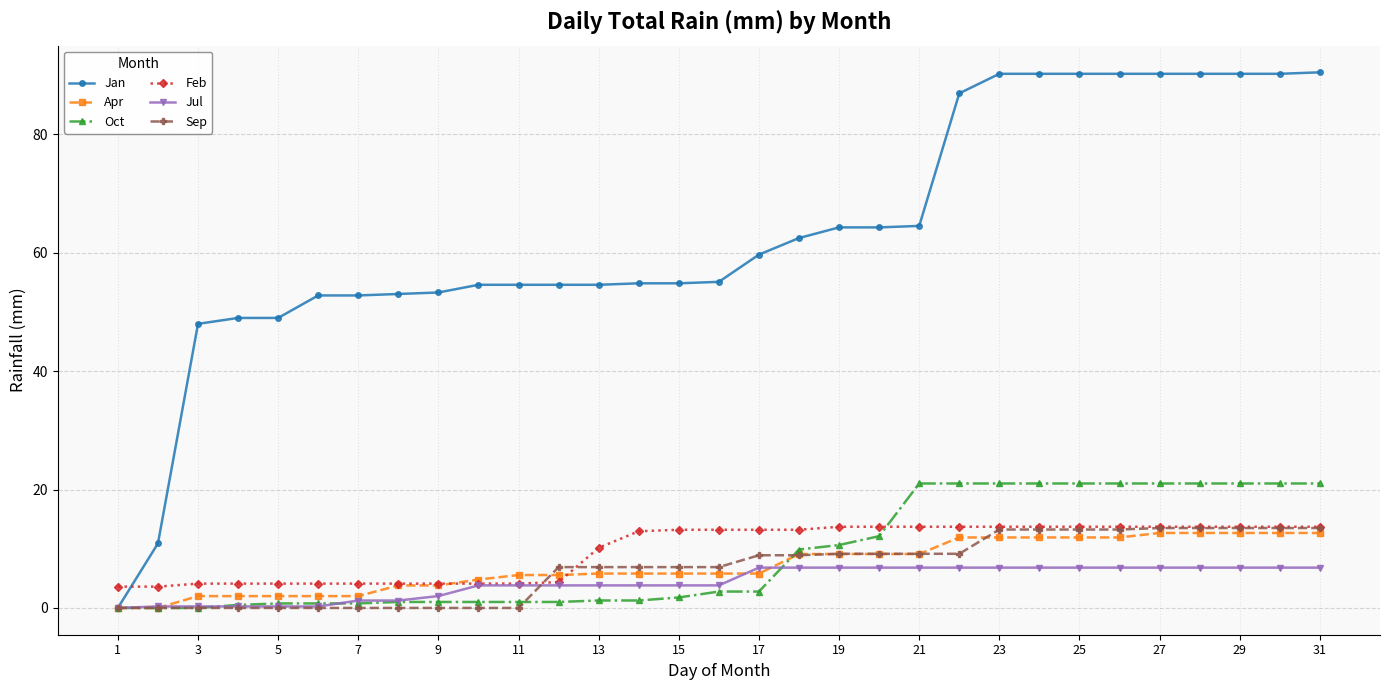

Which series has the widest spread of values?

Jan